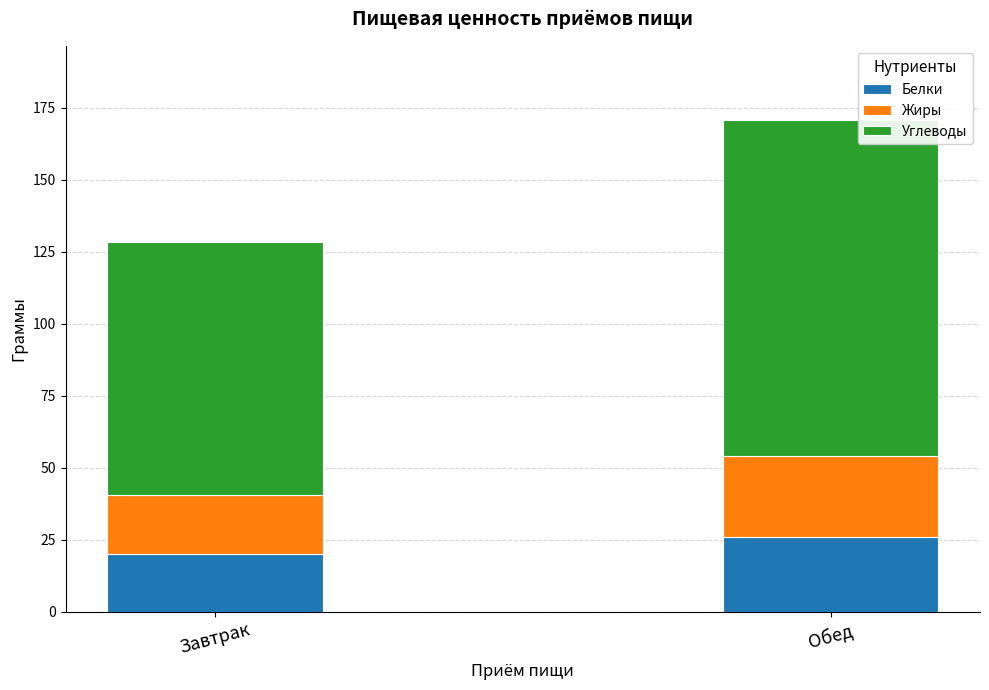

At which category is the sum across all series the highest?

Обед